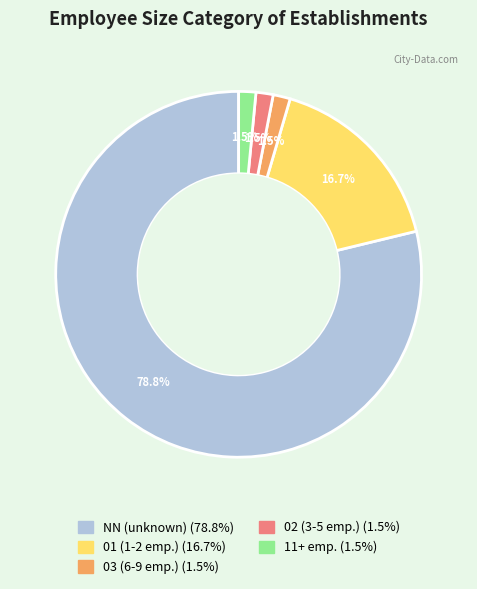

Is there any slice that represents more than half of the pie?

Yes